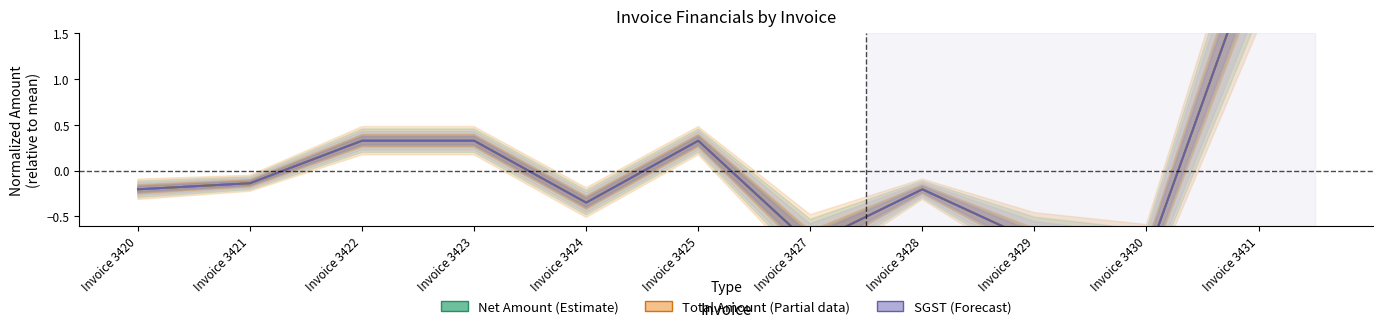

Where does the Net Amount (Estimate) series first go above 0?

Invoice 3422